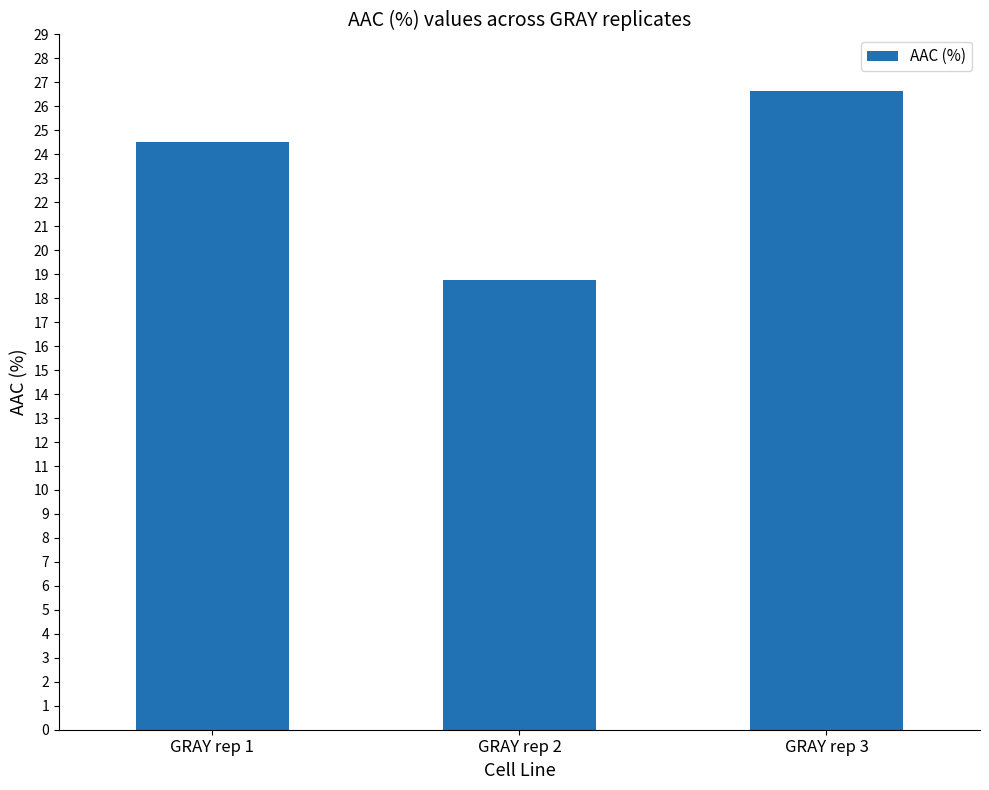

Approximately how many times larger is the value at GRAY rep 2 compared to GRAY rep 1?

0.8